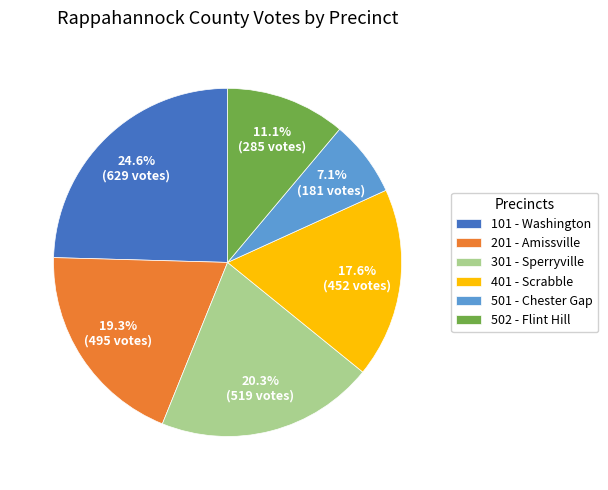

What is the largest slice in the pie chart?

101 - Washington